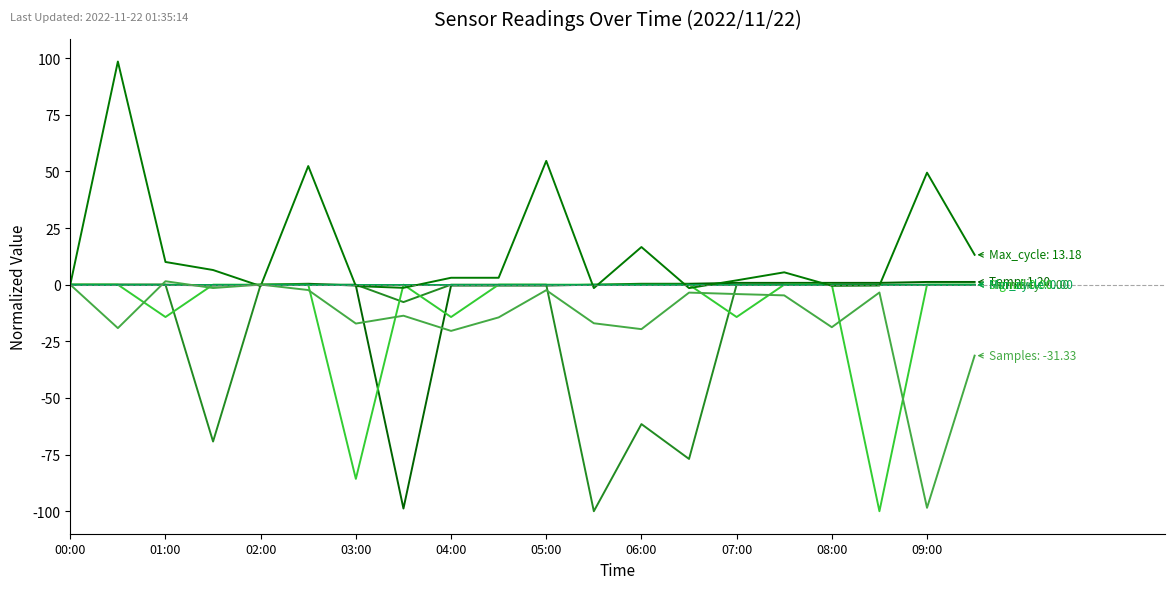

Does the chart display data point markers on the line(s)?

No